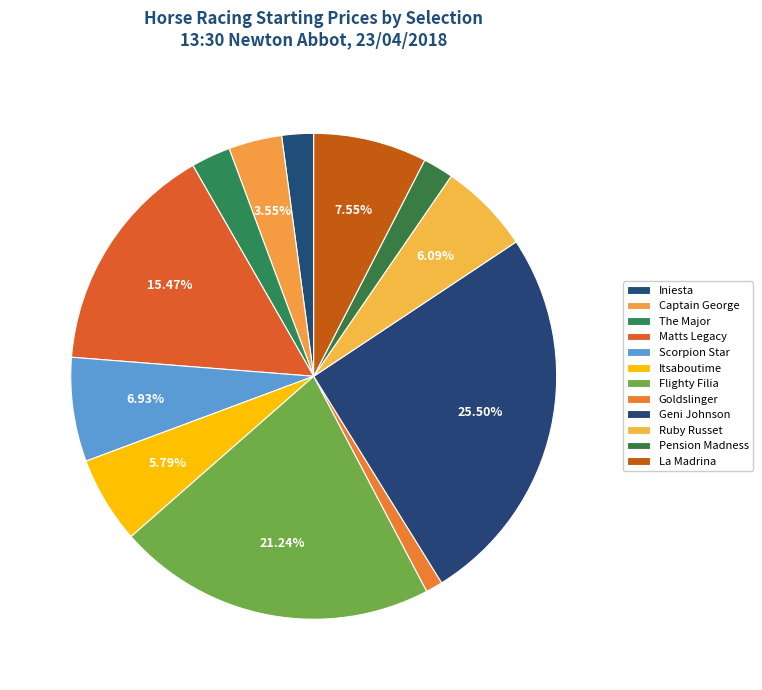

How many segments does this pie chart have?

12